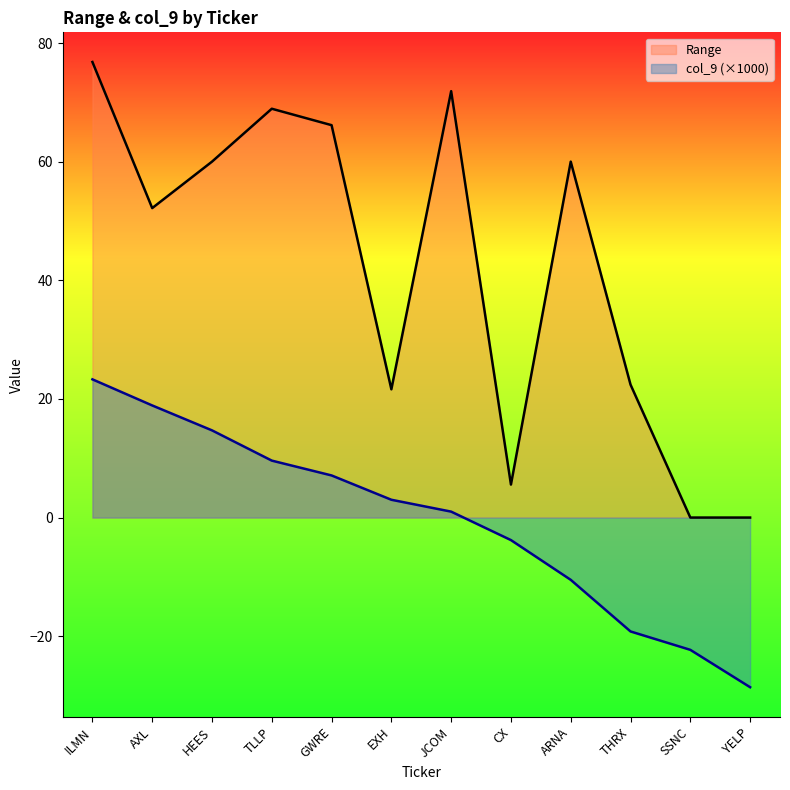

How many data points does each series have?

12